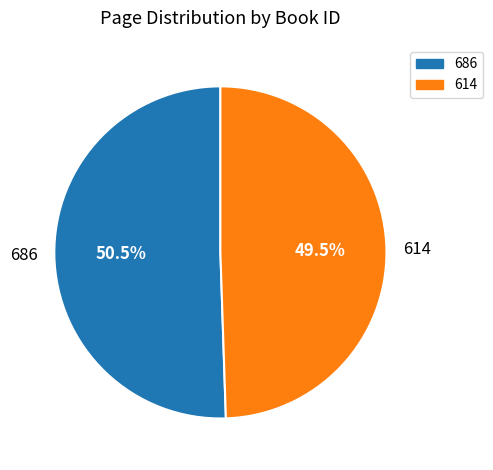

Which slice is the largest?

686